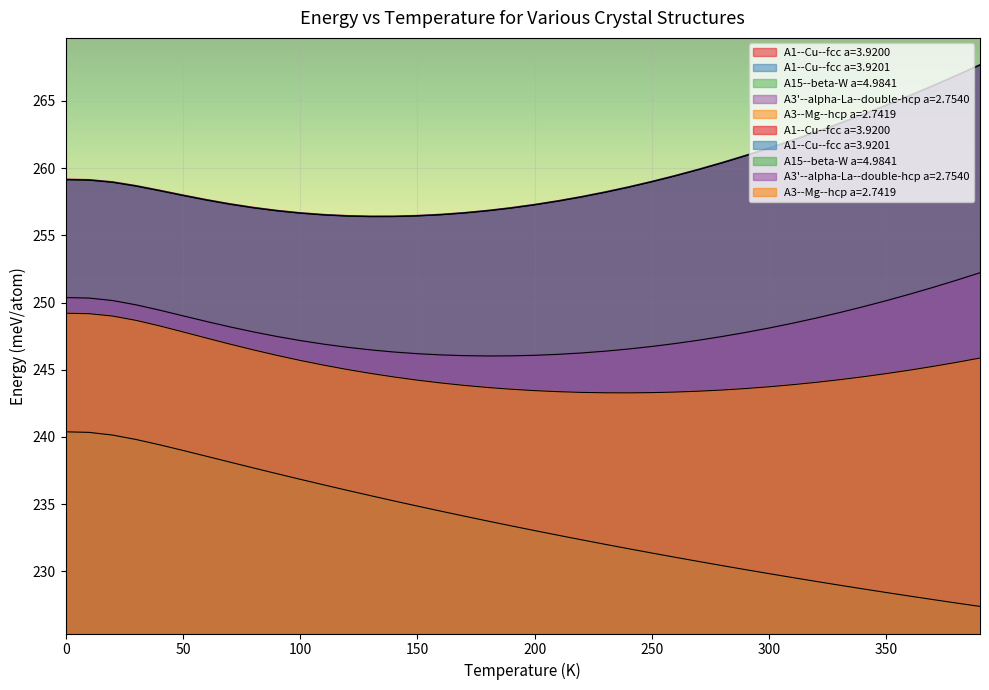

True or false: A1--Cu--fcc a=3.9200 and A3--Mg--hcp a=2.7419 intersect in this chart.

False